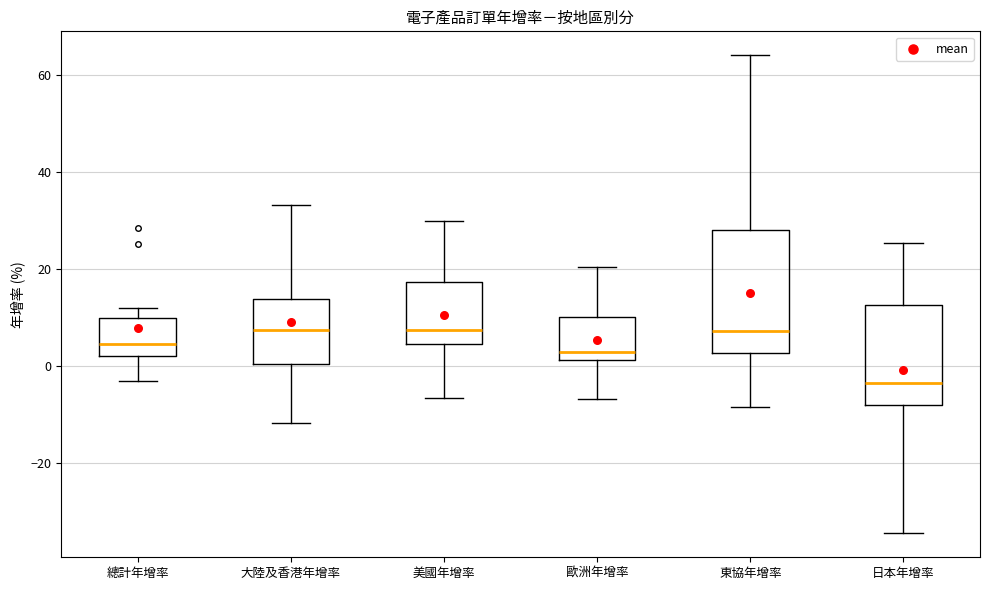

Reading left to right, transcribe this box plot: for each box, give where its median line is, the range the box spans, and where its two whiskers end, as read against the y-axis. The values are not printed on the chart, so give them approximately, as read against the axis.

總計年增率: median 4, box 2 to 10, whiskers -4 to 12
大陸及香港年增率: median 8, box 0 to 14, whiskers -12 to 34
美國年增率: median 8, box 4 to 18, whiskers -6 to 30
歐洲年增率: median 2 (just above the box's lower edge), box 2 to 10, whiskers -6 to 20
東協年增率: median 8, box 2 to 28, whiskers -8 to 64
日本年增率: median -4, box -8 to 12, whiskers -34 to 26